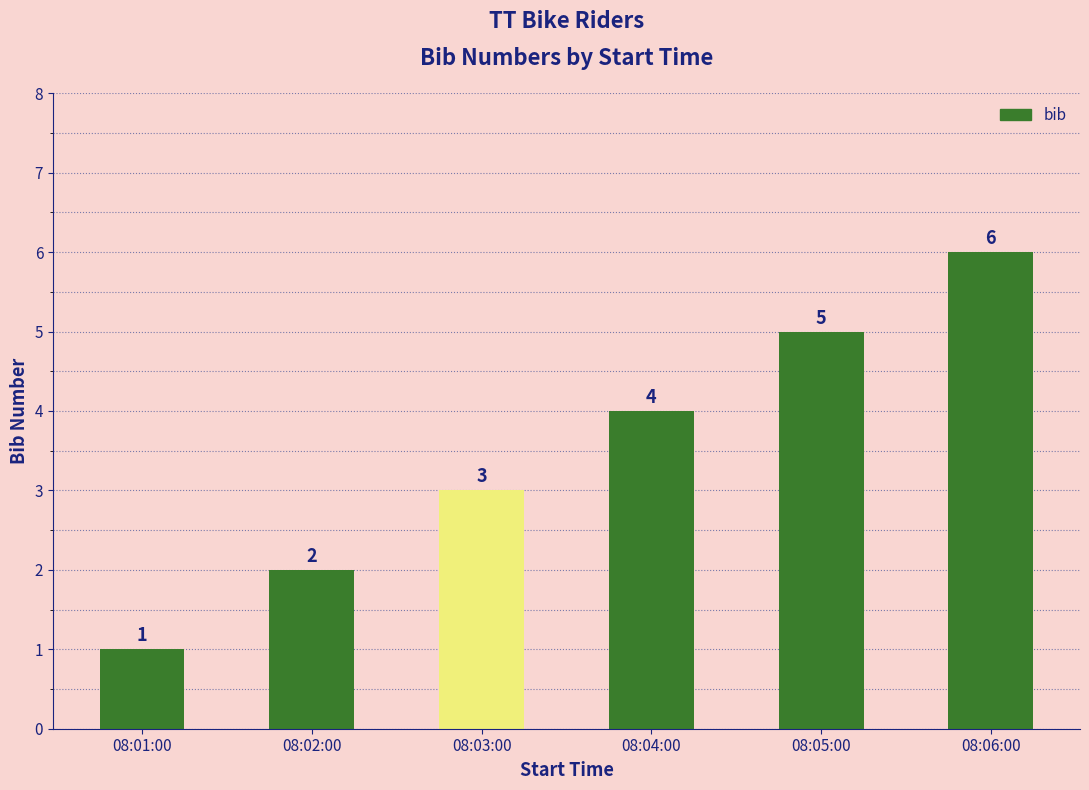

Does the chart contain stacked bars?

No